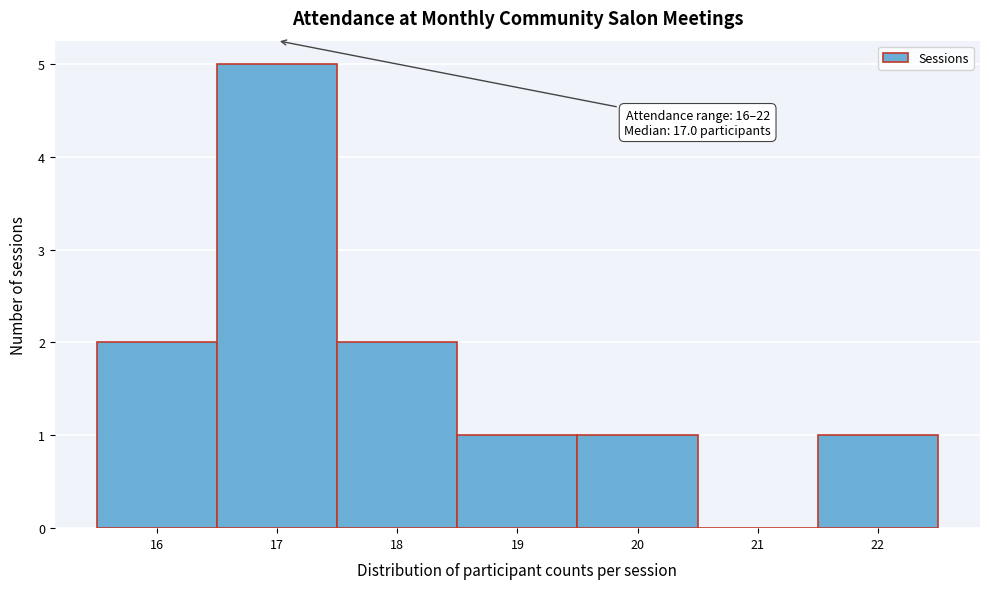

Over which range of the x-axis is the bar tallest?

16.5 to 17.5